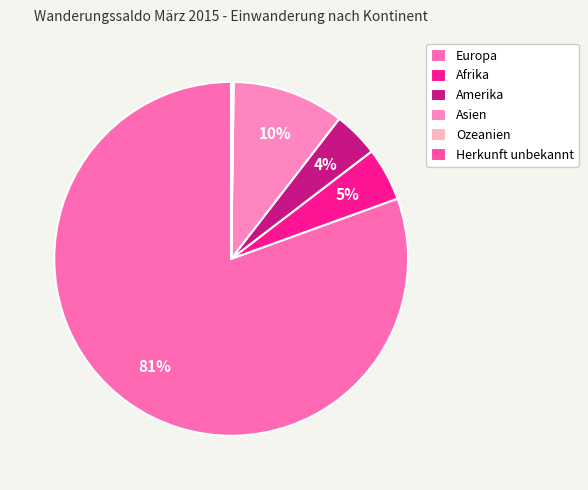

Which slice is the smallest?

Ozeanien